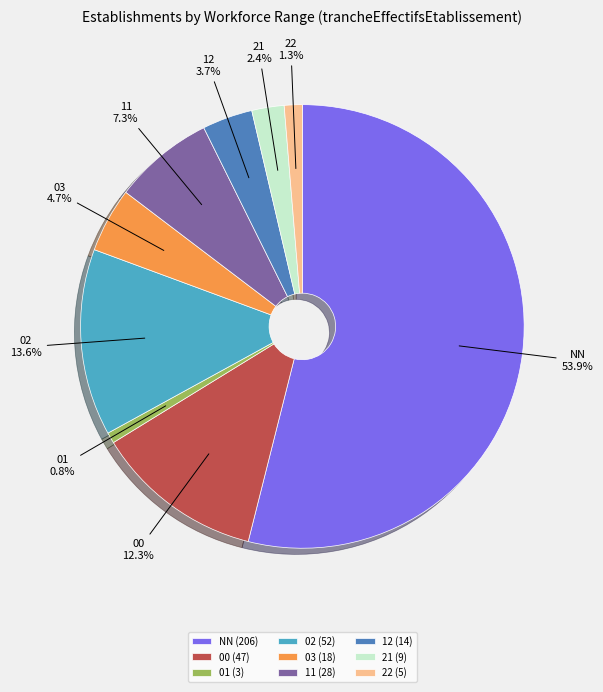

What is the largest slice in the pie chart?

NN